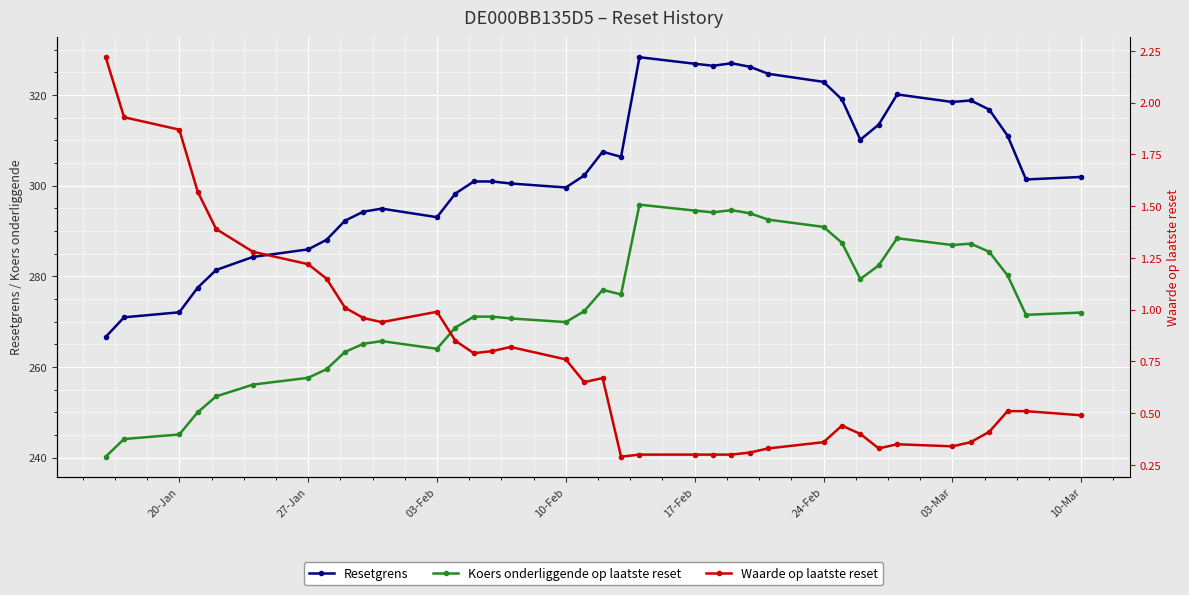

Is this an area chart (filled region under the line)?

No